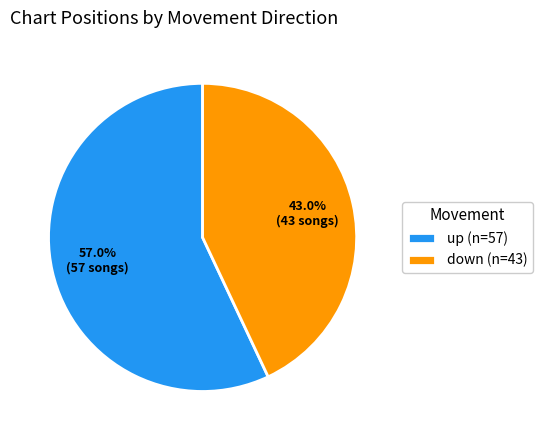

Approximately how many times larger is the value at up (n=57) compared to down (n=43)?

1.3